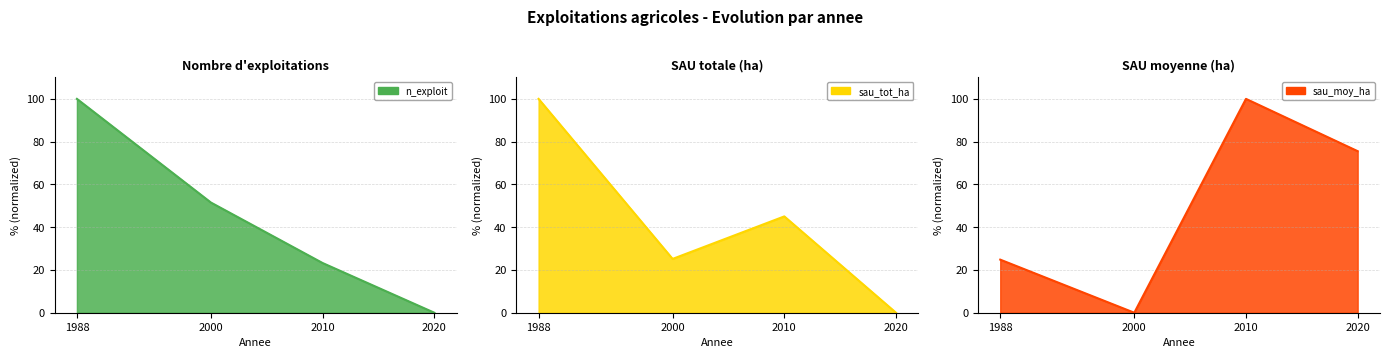

Reading left to right, transcribe all the data shown in this chart.

n_exploit: 1988=100.0	2000=51.5	2010=23.2	2020=0.0
sau_tot_ha: 1988=100.0	2000=25.2	2010=45.0	2020=0.0
sau_moy_ha: 1988=24.8	2000=0.0	2010=100.0	2020=75.5